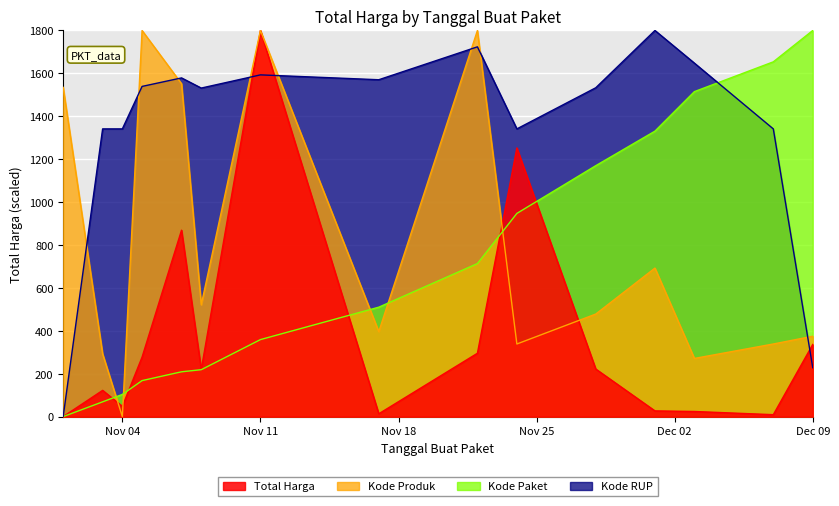

What is the highest value of the Kode Produk series?

1800.0